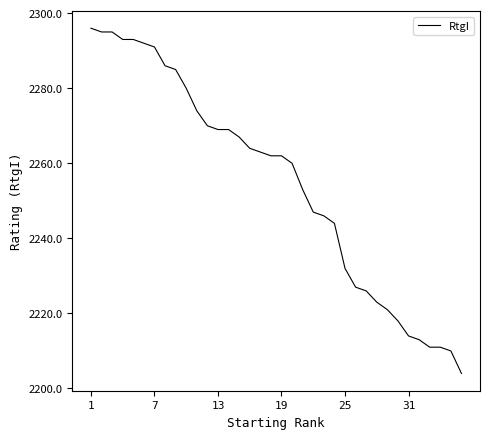

What is the minimum value shown in the chart?

2204